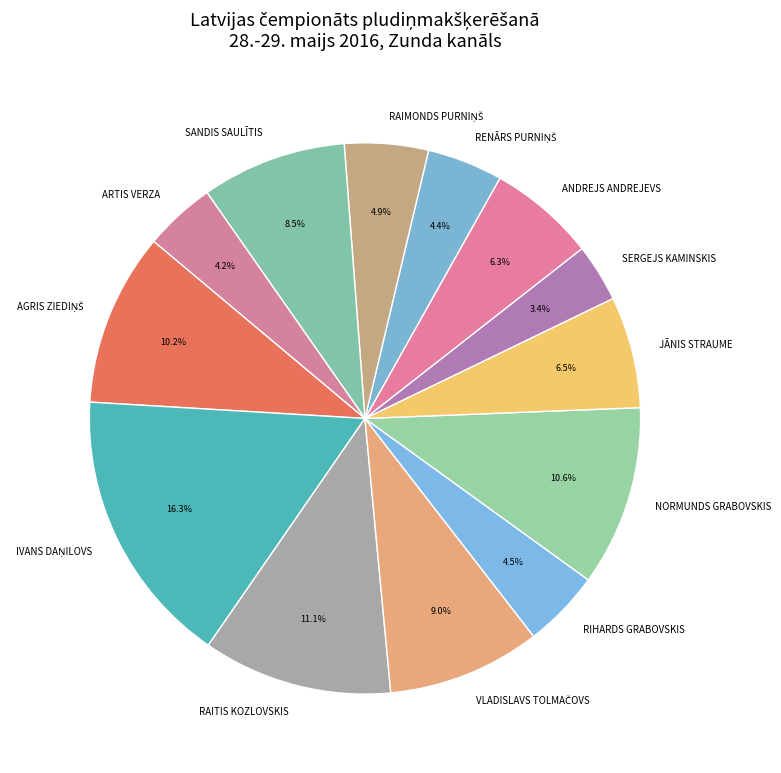

How many slices are in this pie chart?

13